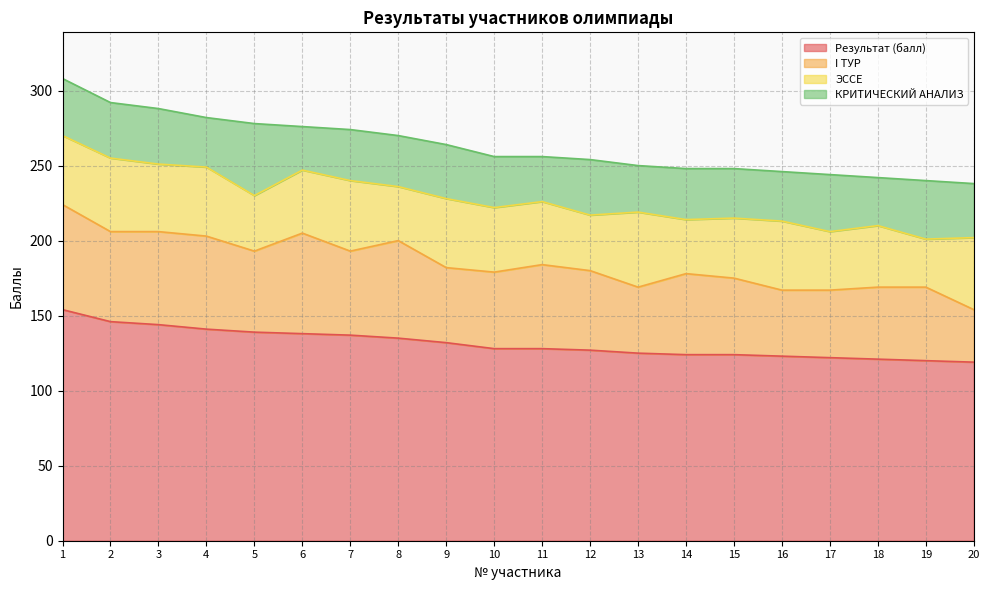

Rank the categories by ЭССЕ value from highest to lowest.

13, 2, 20, 7, 1, 4, 9, 16, 3, 10, 6, 11, 18, 15, 17, 5, 12, 8, 14, 19